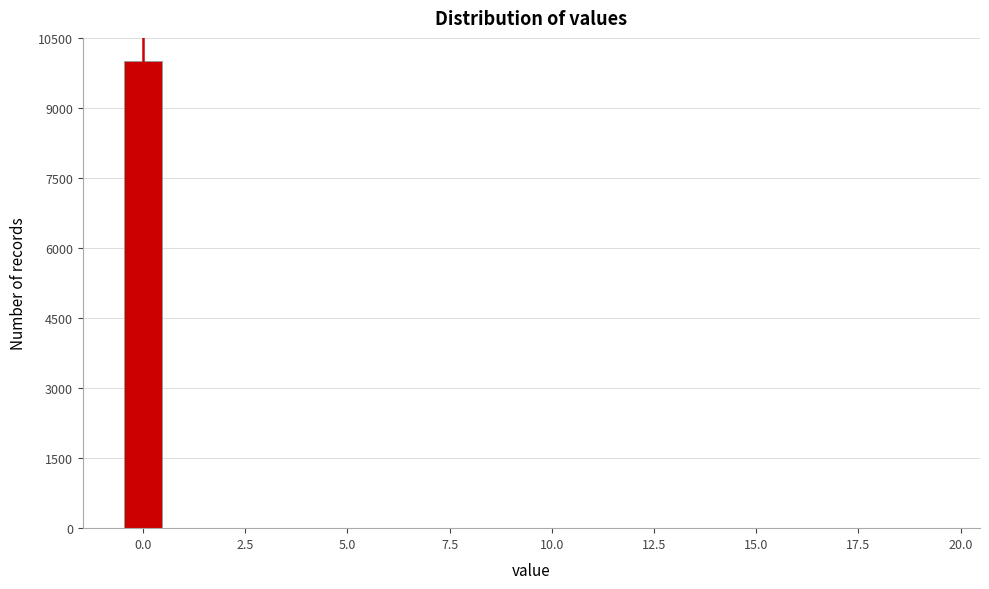

Around what value on the x-axis is the tallest bar? Give the approximate position of its centre, as read against the axis.

0.0